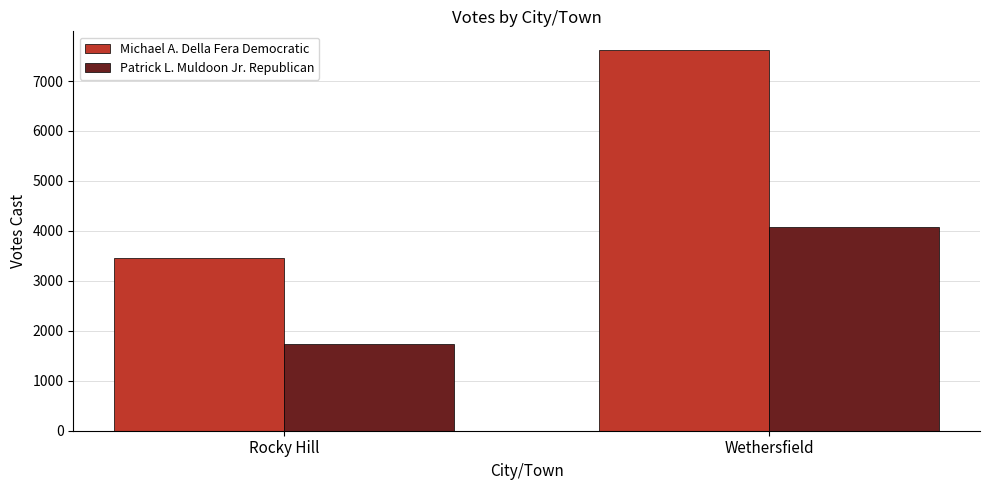

How many Patrick L. Muldoon Jr. Republican values are between 1744 and 4068?

2